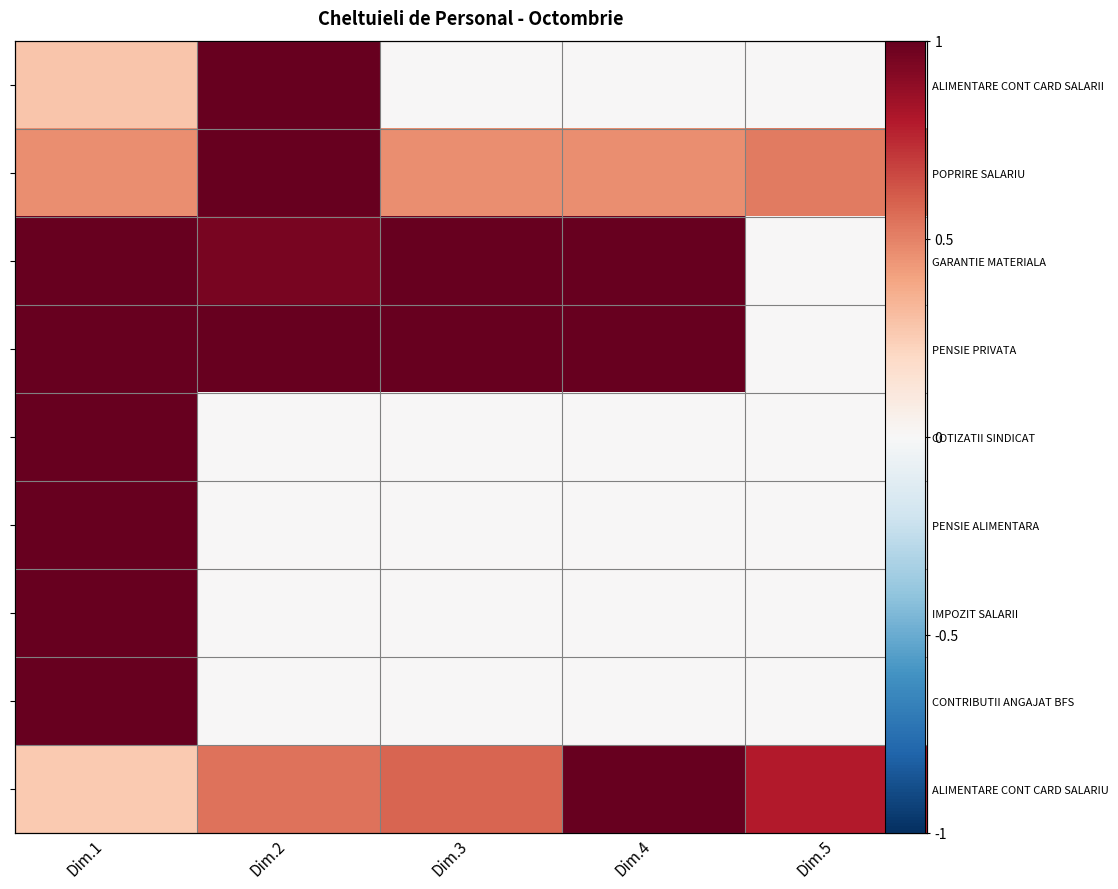

The POPRIRE SALARIU series shows 0.6 at Dim.4. True or false?

False